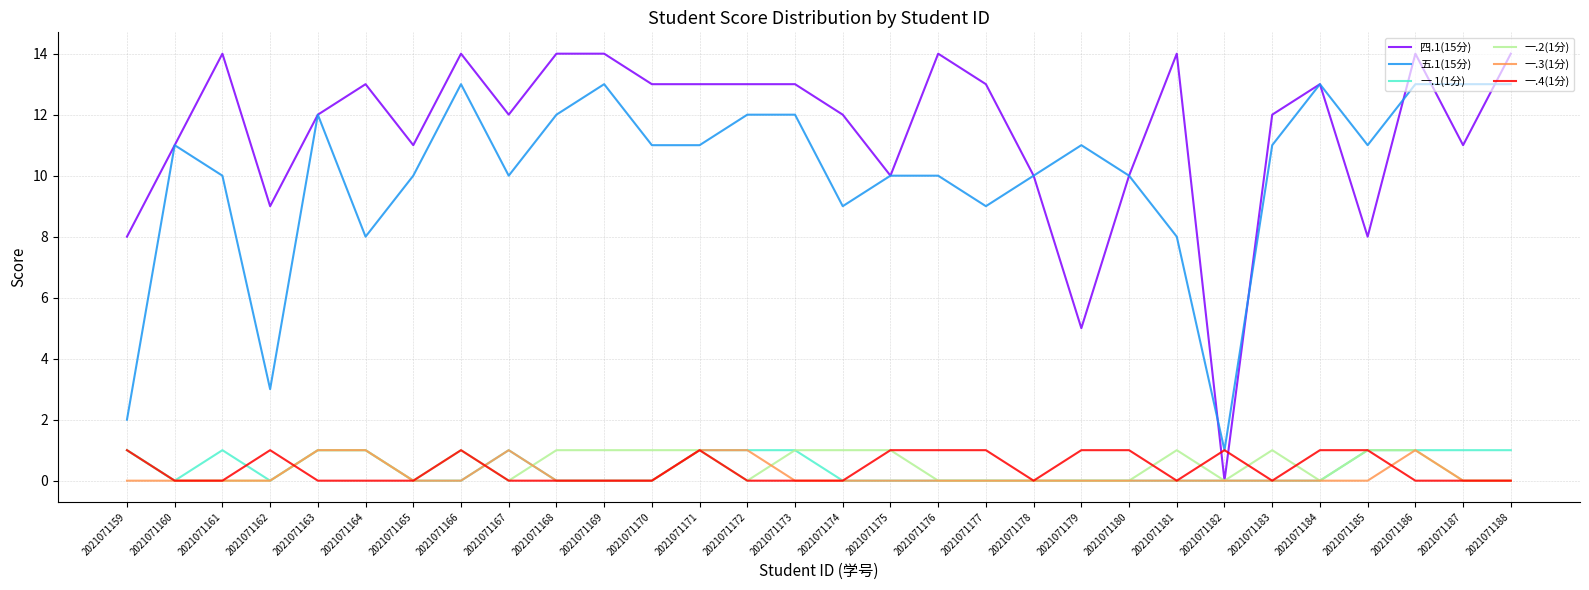

Count the number of categories in the chart.

30